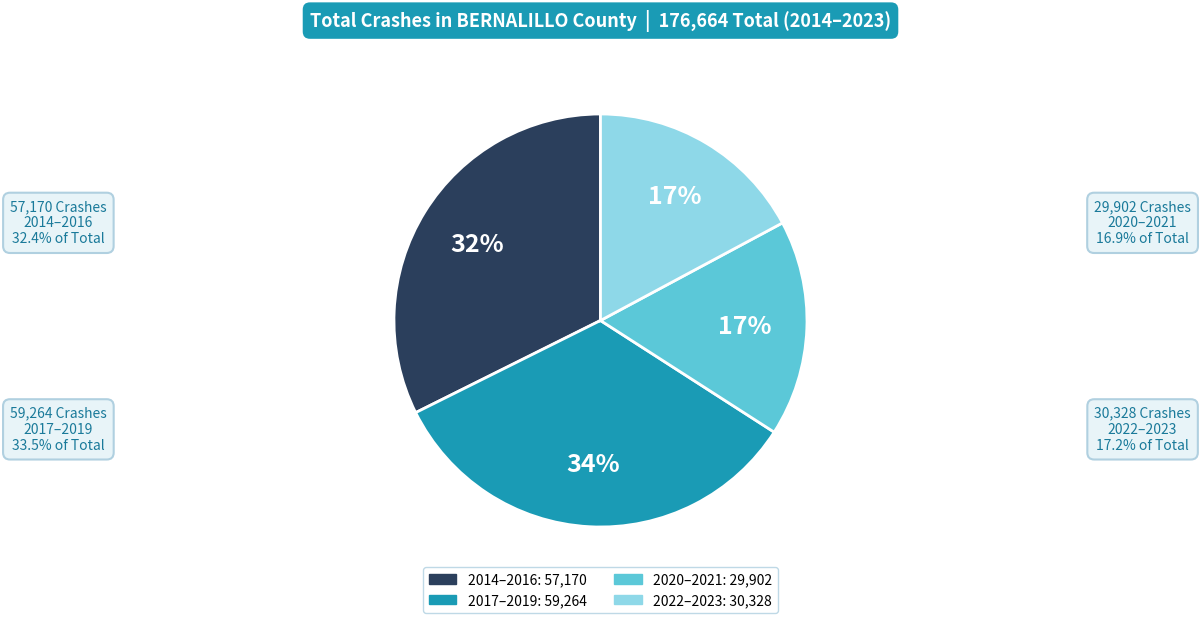

Does any single category account for the majority?

No